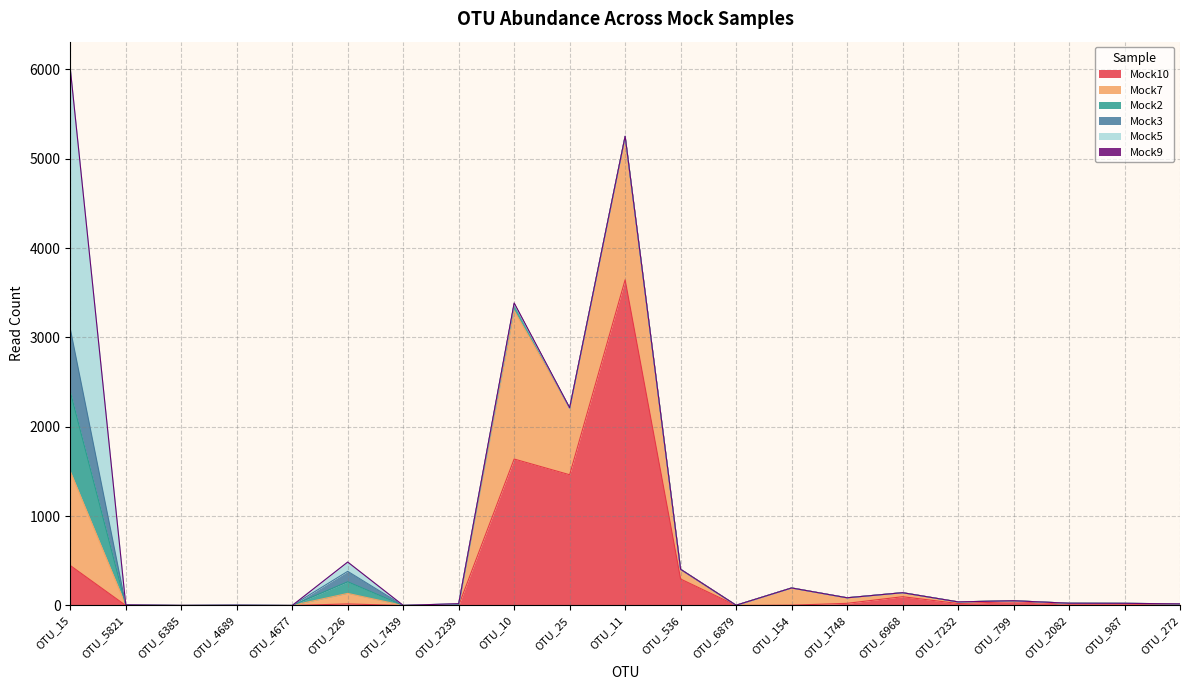

Reading left to right, list all the values displayed in this chart.

Mock10: OTU_15=447	OTU_5821=0	OTU_6385=0	OTU_4689=0	OTU_4677=0	OTU_226=17	OTU_7439=0	OTU_2239=0	OTU_10=1639	OTU_25=1463	OTU_11=3645	OTU_536=296	OTU_6879=0	OTU_154=3	OTU_1748=24	OTU_6968=98	OTU_7232=22	OTU_799=43	OTU_2082=15	OTU_987=15	OTU_272=10
Mock7: OTU_15=1055	OTU_5821=3	OTU_6385=0	OTU_4689=0	OTU_4677=0	OTU_226=118	OTU_7439=0	OTU_2239=0	OTU_10=1660	OTU_25=746	OTU_11=1603	OTU_536=108	OTU_6879=2	OTU_154=193	OTU_1748=62	OTU_6968=45	OTU_7232=18	OTU_799=10	OTU_2082=10	OTU_987=8	OTU_272=8
Mock2: OTU_15=891	OTU_5821=2	OTU_6385=0	OTU_4689=3	OTU_4677=0	OTU_226=130	OTU_7439=0	OTU_2239=10	OTU_10=74	OTU_25=0	OTU_11=1	OTU_536=0	OTU_6879=0	OTU_154=0	OTU_1748=0	OTU_6968=0	OTU_7232=0	OTU_799=0	OTU_2082=0	OTU_987=1	OTU_272=0
Mock3: OTU_15=704	OTU_5821=0	OTU_6385=0	OTU_4689=0	OTU_4677=0	OTU_226=117	OTU_7439=0	OTU_2239=10	OTU_10=0	OTU_25=0	OTU_11=1	OTU_536=0	OTU_6879=0	OTU_154=0	OTU_1748=0	OTU_6968=0	OTU_7232=0	OTU_799=0	OTU_2082=0	OTU_987=0	OTU_272=0
Mock5: OTU_15=2913	OTU_5821=2	OTU_6385=1	OTU_4689=0	OTU_4677=0	OTU_226=104	OTU_7439=1	OTU_2239=0	OTU_10=1	OTU_25=0	OTU_11=0	OTU_536=0	OTU_6879=0	OTU_154=0	OTU_1748=0	OTU_6968=0	OTU_7232=0	OTU_799=0	OTU_2082=0	OTU_987=0	OTU_272=0
Mock9: OTU_15=0	OTU_5821=0	OTU_6385=0	OTU_4689=0	OTU_4677=0	OTU_226=0	OTU_7439=0	OTU_2239=0	OTU_10=12	OTU_25=4	OTU_11=3	OTU_536=1	OTU_6879=1	OTU_154=0	OTU_1748=0	OTU_6968=0	OTU_7232=0	OTU_799=0	OTU_2082=0	OTU_987=0	OTU_272=0